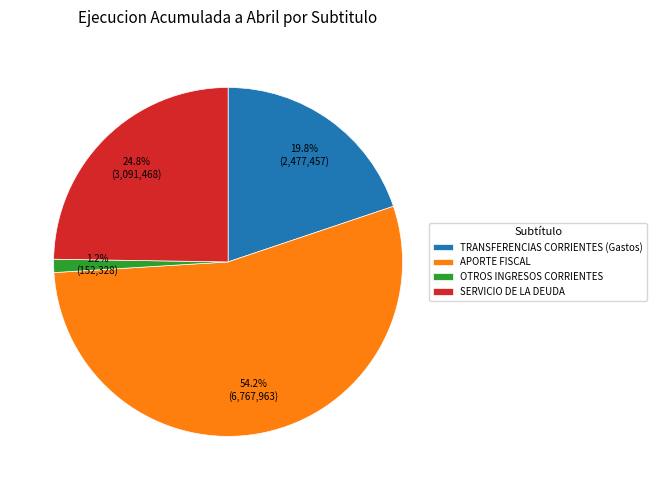

Which category accounts for the majority?

APORTE FISCAL